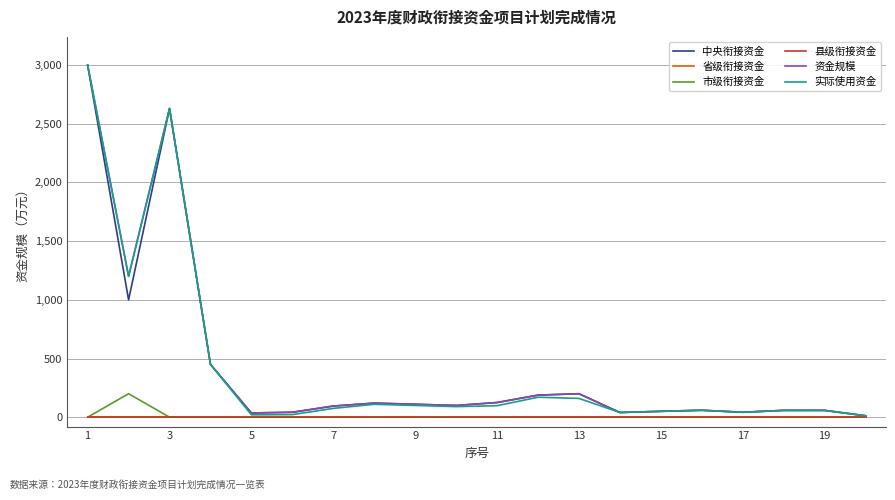

Which series has the widest spread of values?

中央衔接资金